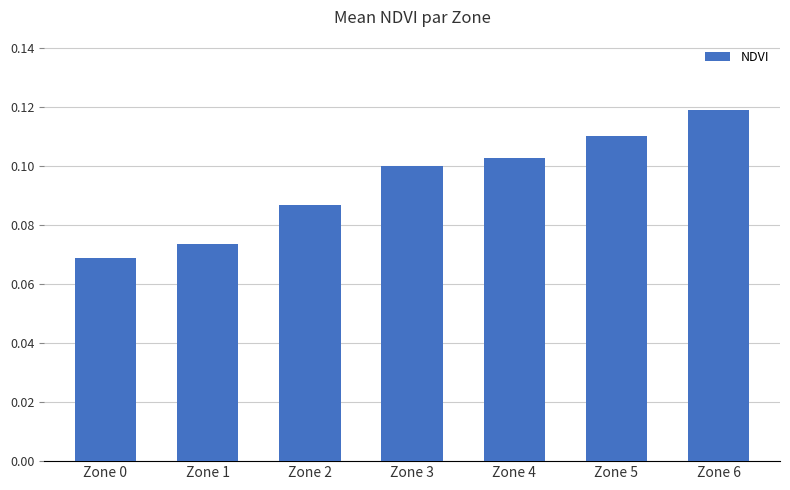

Which label corresponds to the largest value in the chart?

Zone 6